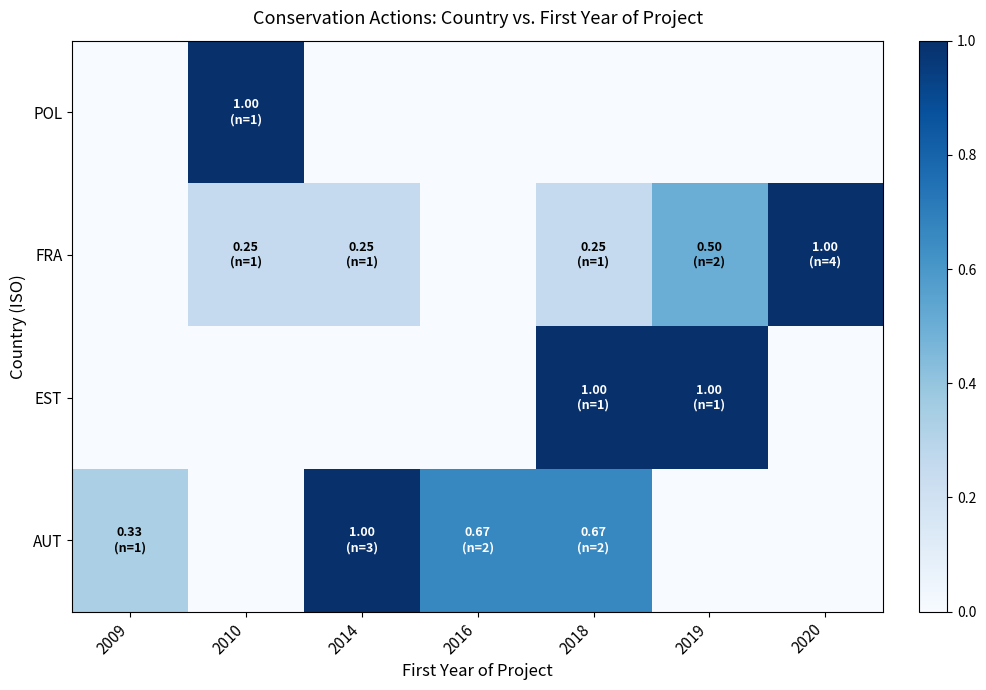

At which category does the chart reach its minimum across all series?

2009